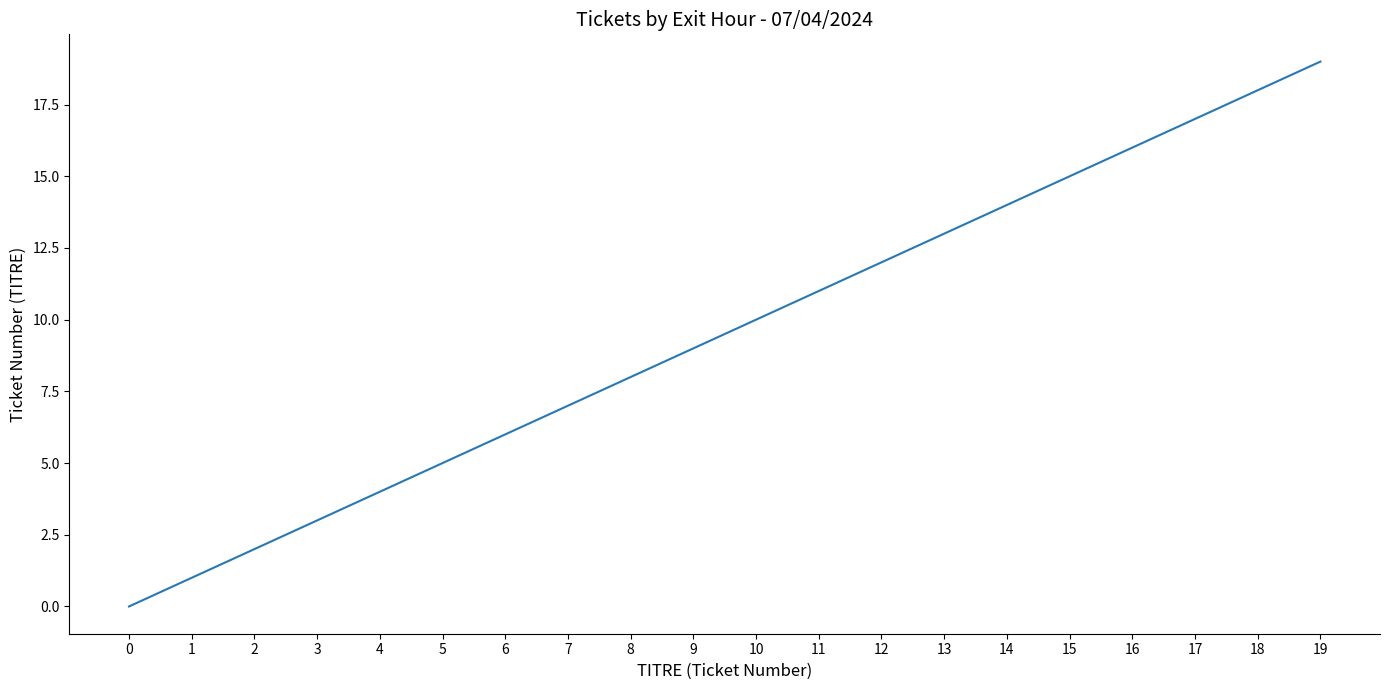

Count the number of categories in the chart.

20